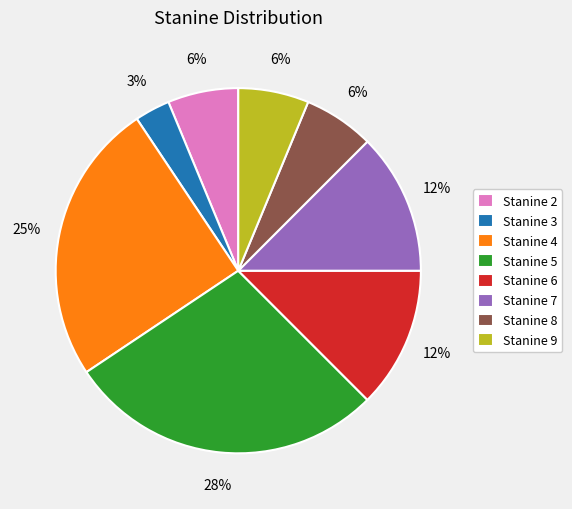

To the nearest percent, what percentage of the pie is Stanine 3?

3%